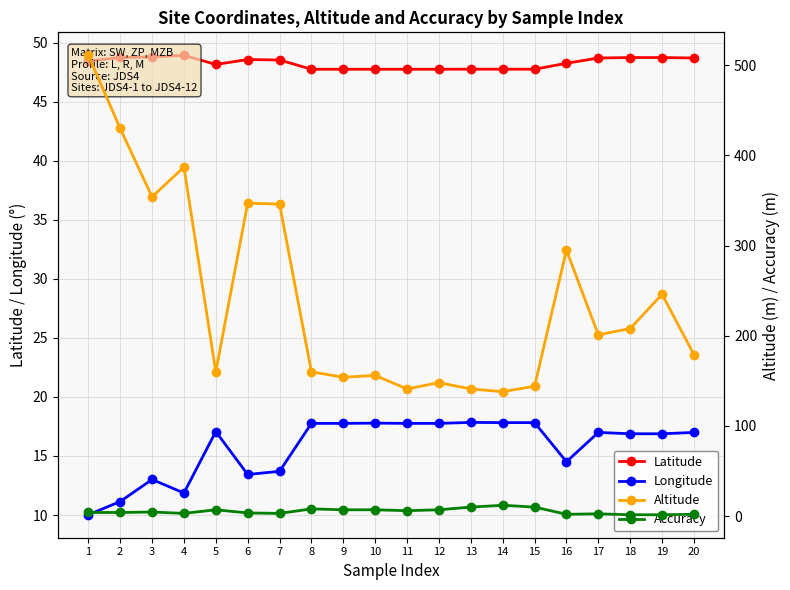

In Altitude, how many points are lower than both neighbors (excluding endpoints)?

6